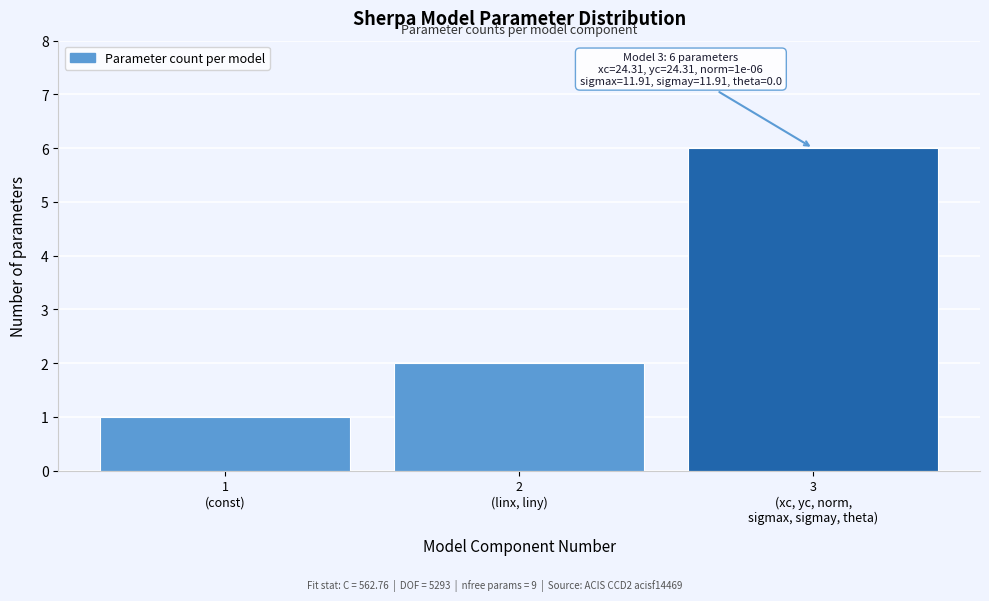

Reading left to right, list all the values displayed in this chart.

1	2	6